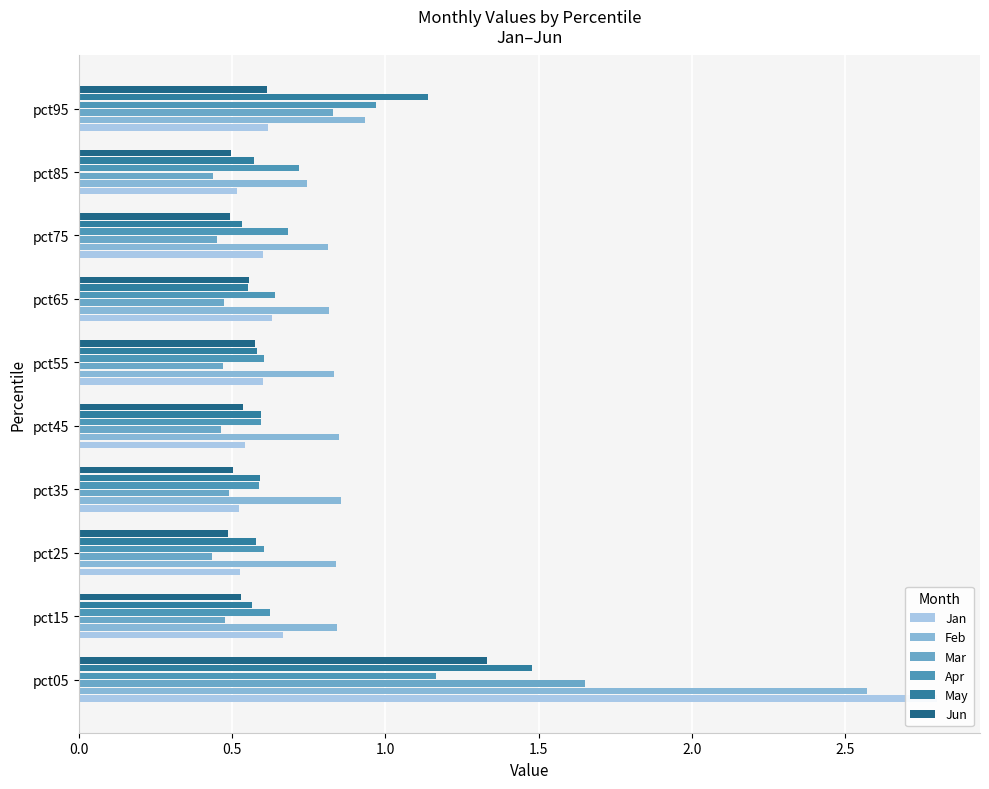

What is the sum of the Feb values at pct85 and pct55?

1.6